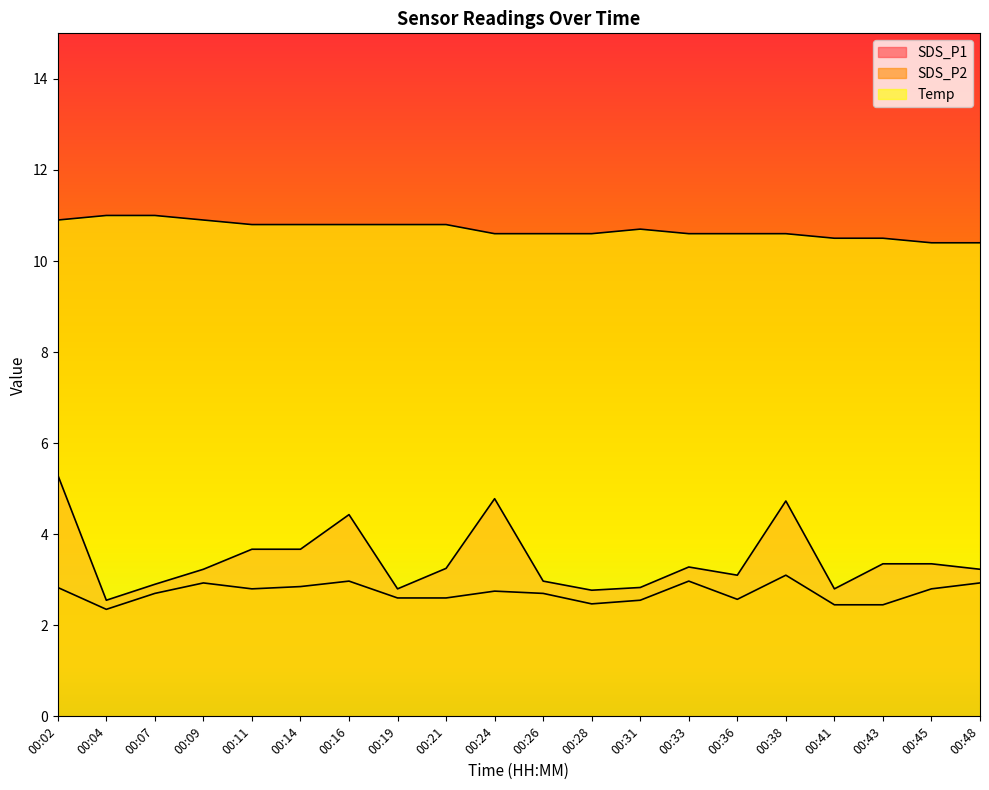

What value does the SDS_P2 series have at 00:28?

2.5